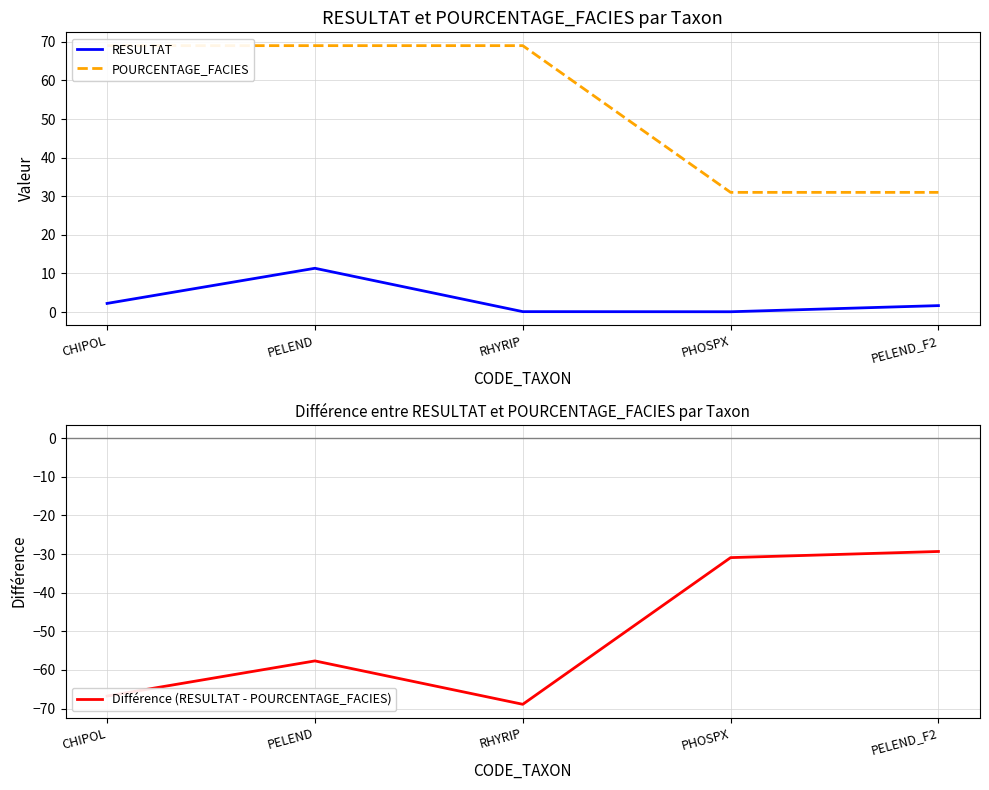

True or false: POURCENTAGE_FACIES and RESULTAT cross at least once.

False